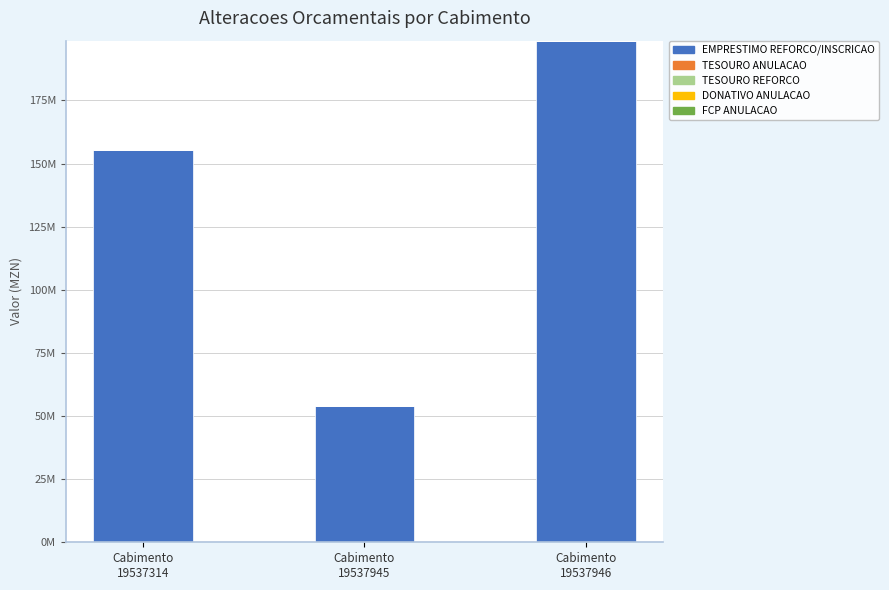

Between Cabimento
19537314 and Cabimento
19537946, which is larger?

Cabimento
19537946